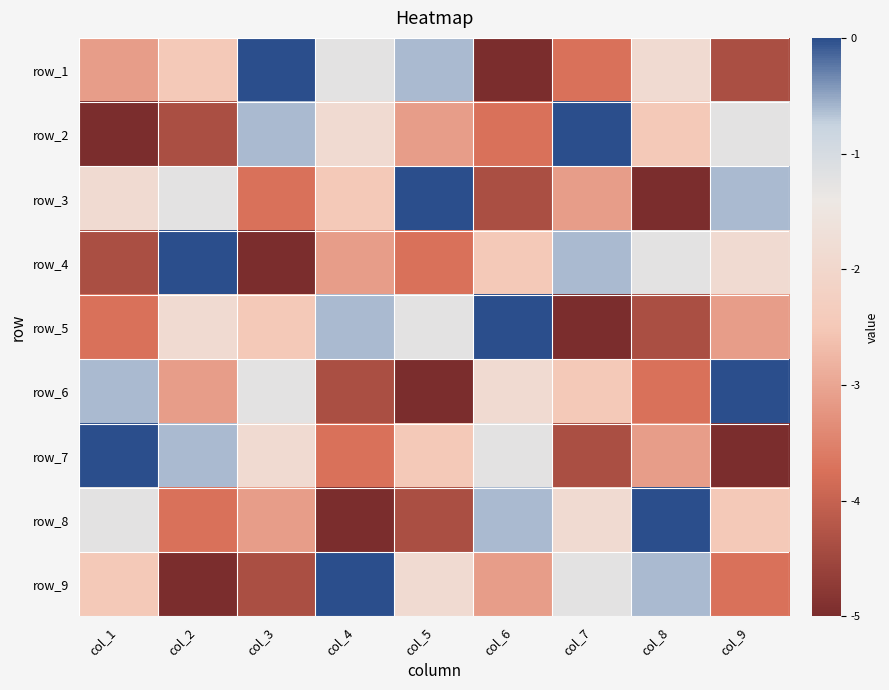

How many values in the row_7 series exceed -2?

4